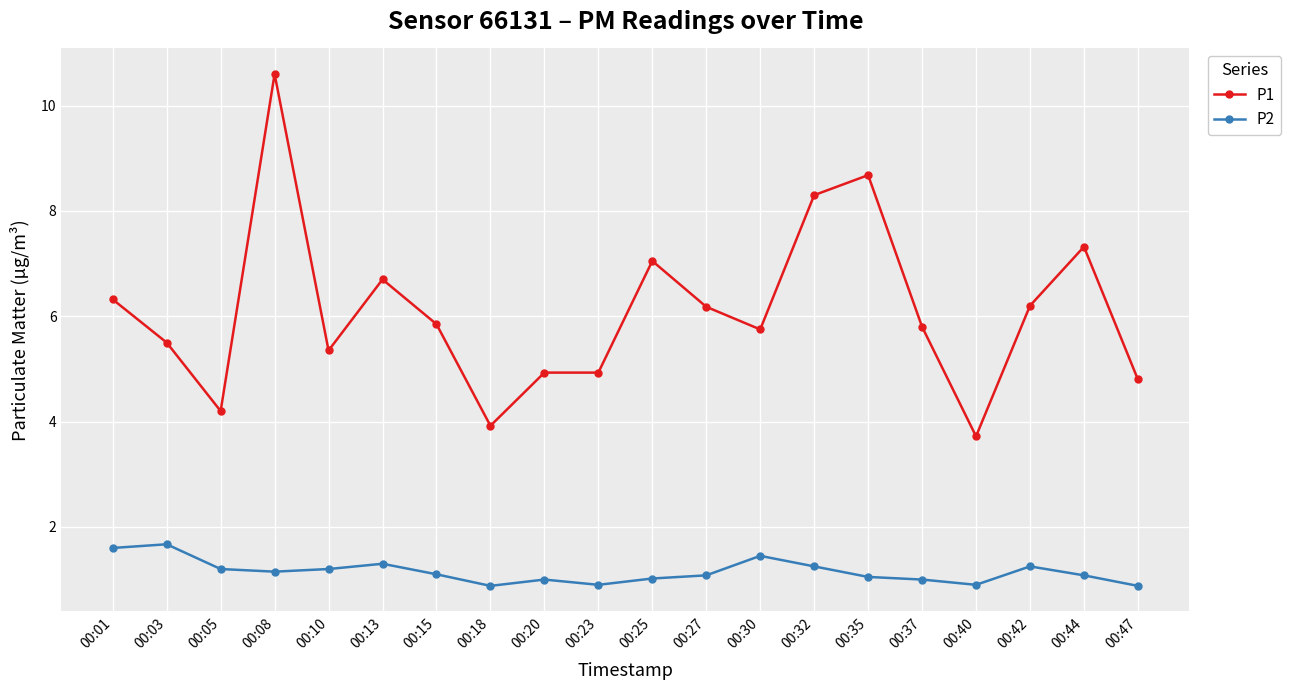

What is the value of the P1 point at the 17th from the left?

3.7